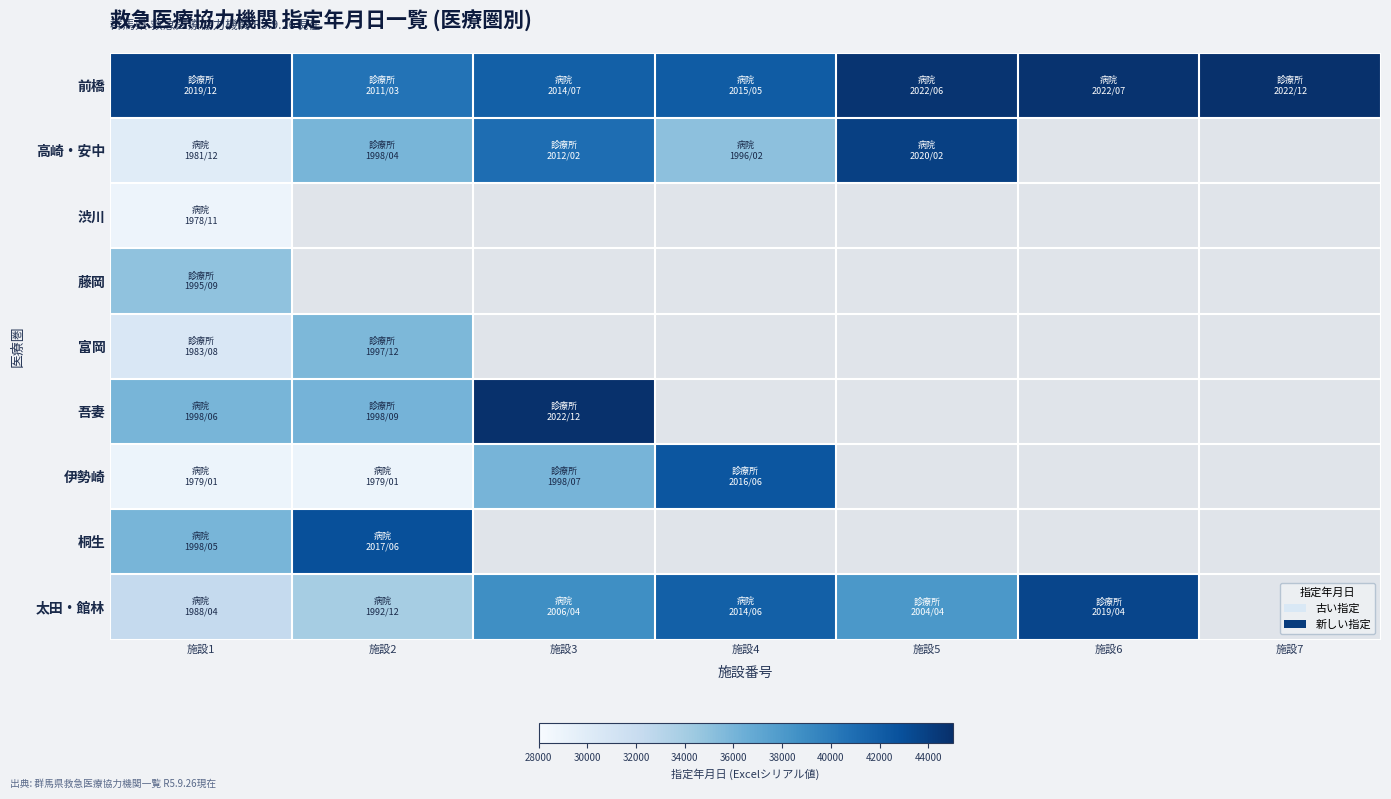

Between 施設2 and 施設6, which series saw the biggest shift?

太田・館林